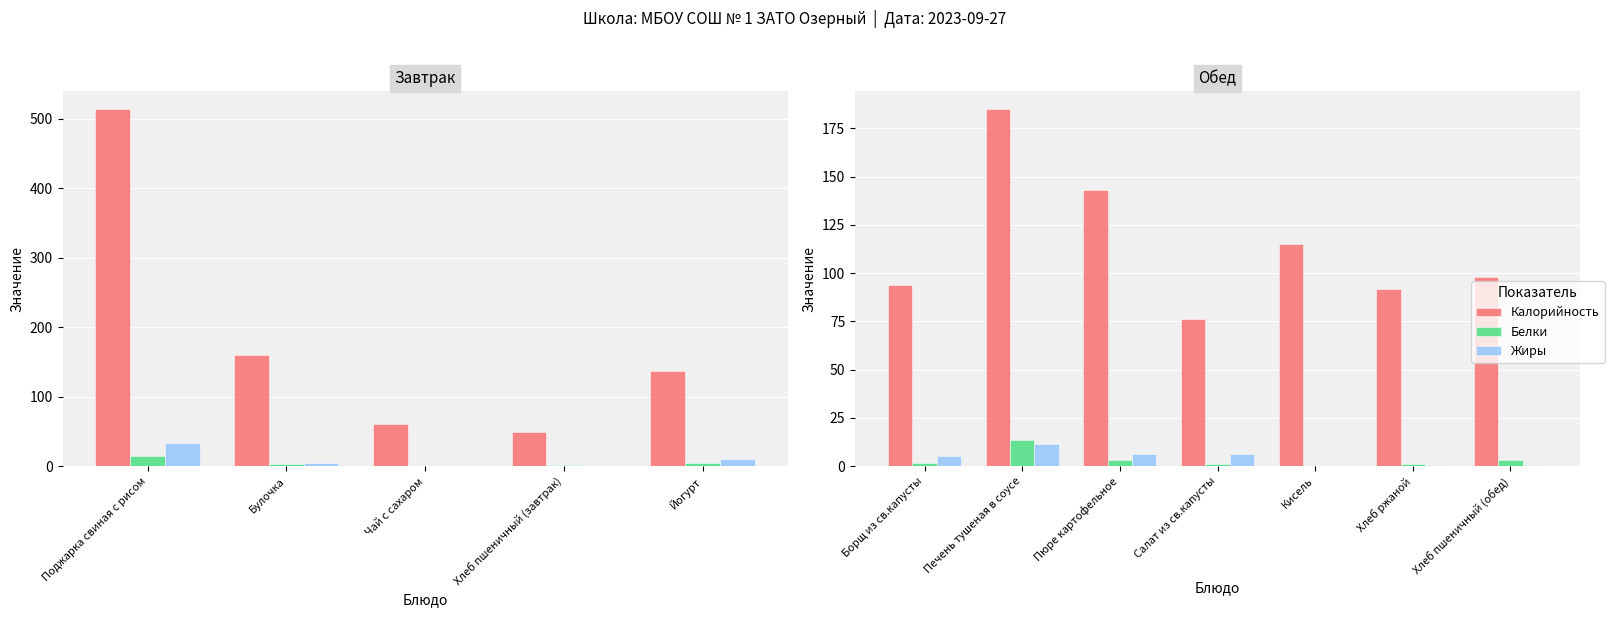

The Белки series shows 0.9 at Салат из св.капусты. True or false?

True